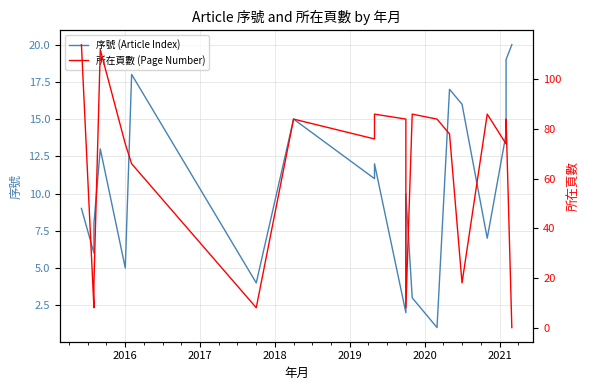

At how many categories does at least one series exceed 31?

14